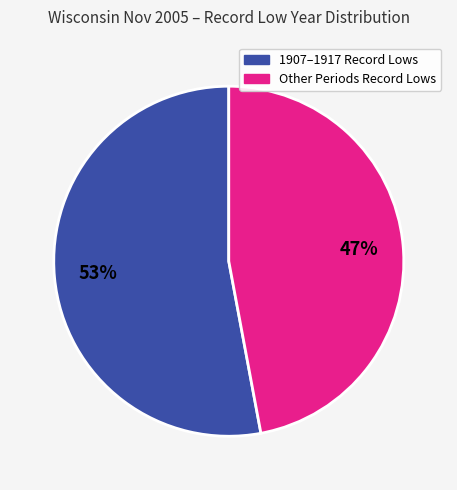

Does any single category account for the majority?

Yes